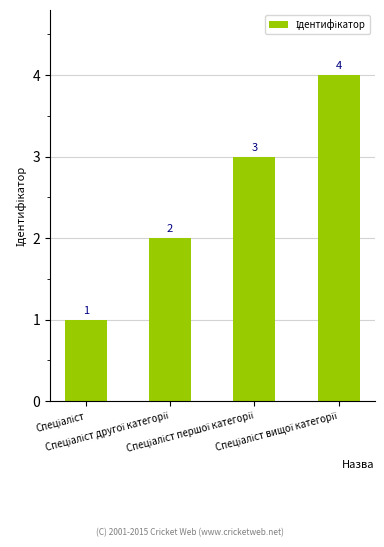

Reading right to left, transcribe all the data shown in this chart.

4	3	2	1